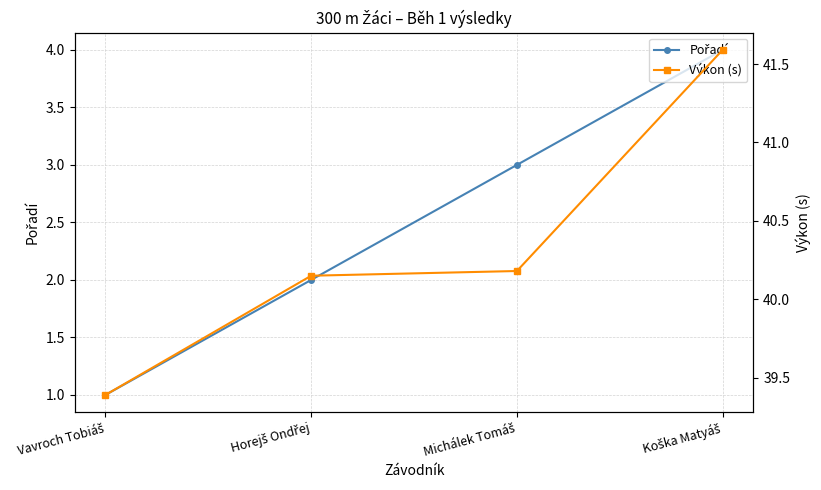

List the series in order of their overall mean, highest first.

Výkon (s), Pořadí